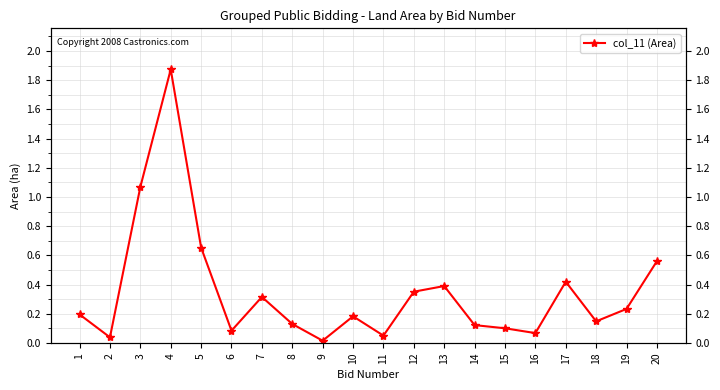

How many lines are shown in the chart?

1